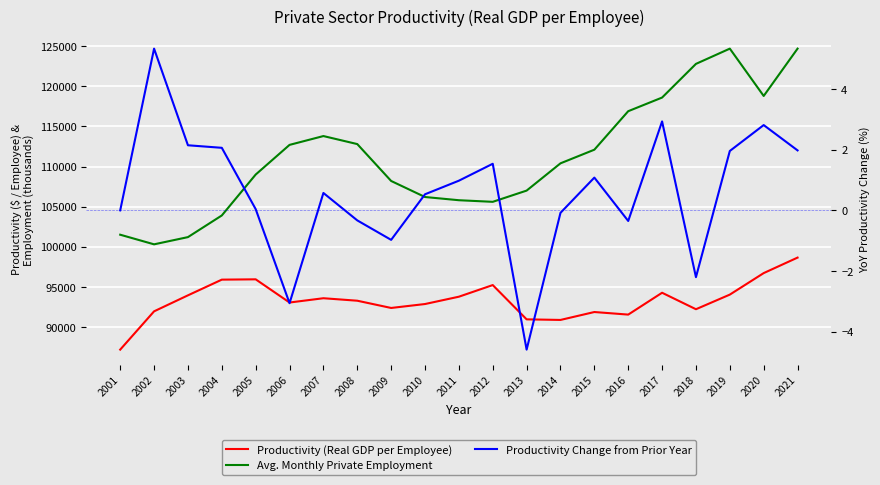

Reading left to right, list all the values displayed in this chart.

Productivity (Real GDP per Employee): 2001=87171.9	2002=91945.8	2003=93940.6	2004=95897.7	2005=95936.9	2006=93044.9	2007=93579.8	2008=93270.3	2009=92366.8	2010=92857.3	2011=93770.2	2012=95221.3	2013=90947.4	2014=90873.2	2015=91860.4	2016=91539.5	2017=94263.0	2018=92209.1	2019=94031.9	2020=96714.1	2021=98645.4
Avg. Monthly Private Employment: 2001=101500.0	2002=100300.0	2003=101200.0	2004=103900.0	2005=109000.0	2006=112700.0	2007=113800.0	2008=112800.0	2009=108200.0	2010=106200.0	2011=105800.0	2012=105600.0	2013=107000.0	2014=110400.0	2015=112100.0	2016=116900.0	2017=118600.0	2018=122800.0	2019=124700.0	2020=118800.0	2021=124700.0
Productivity Change from Prior Year: 2001=0.0	2002=5.3	2003=2.1	2004=2.1	2005=0.0	2006=-3.1	2007=0.6	2008=-0.3	2009=-1.0	2010=0.5	2011=1.0	2012=1.5	2013=-4.6	2014=-0.1	2015=1.1	2016=-0.4	2017=2.9	2018=-2.2	2019=2.0	2020=2.8	2021=2.0